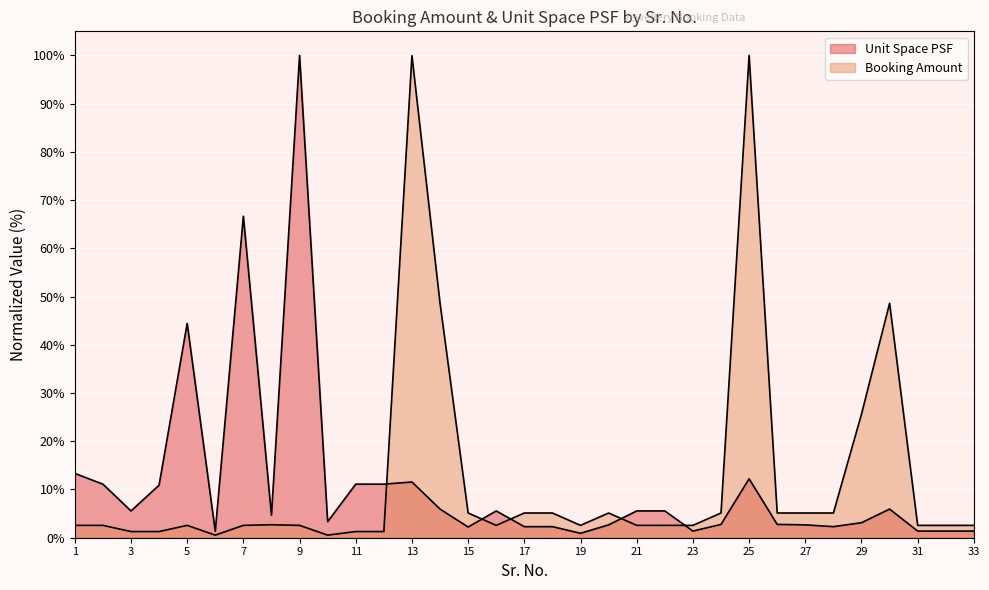

Which label corresponds to the smallest value in the chart?

10